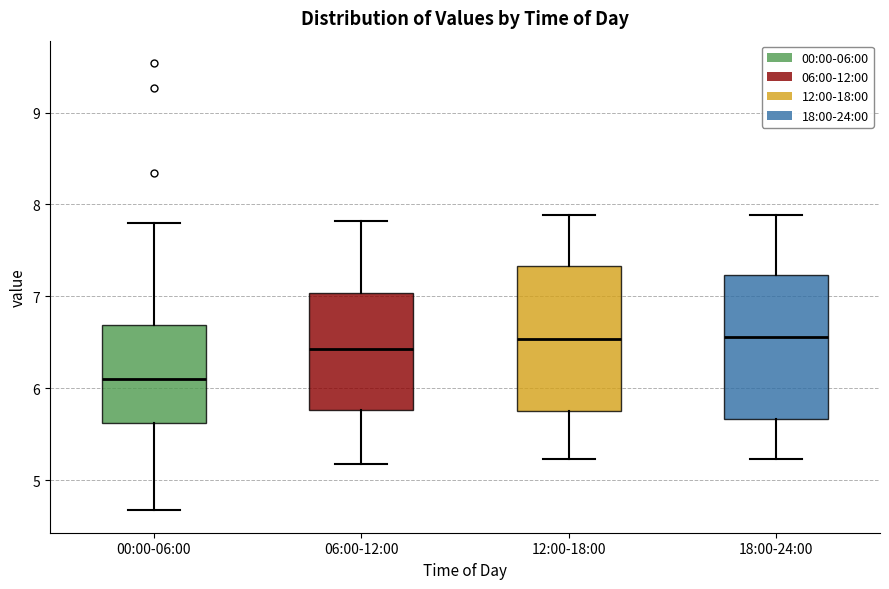

Where is the lower edge of the box for 18:00-24:00 on the y-axis? The values are not printed on the chart, so give them approximately, as read against the axis.

5.7